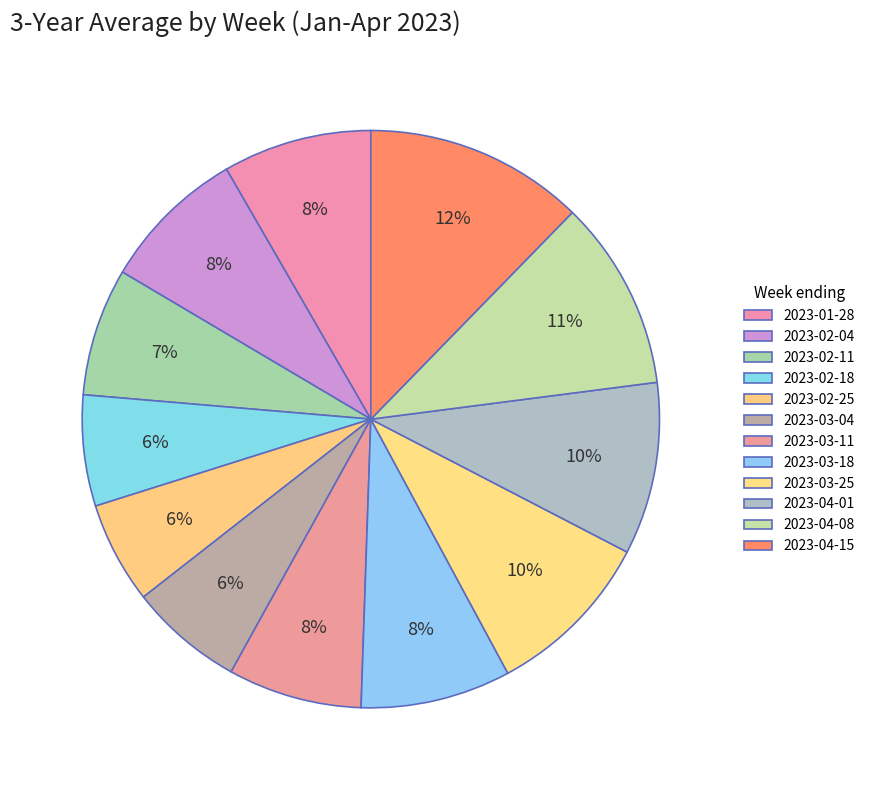

To the nearest percent, what is the average slice percentage?

8%